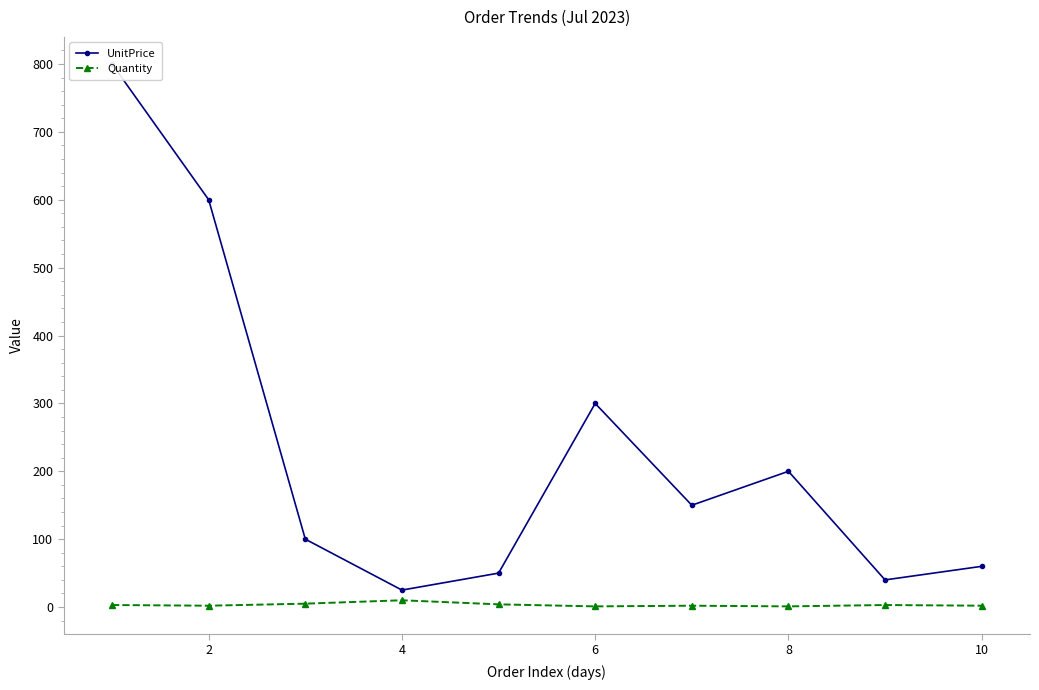

What is the sum of all UnitPrice values?

2325